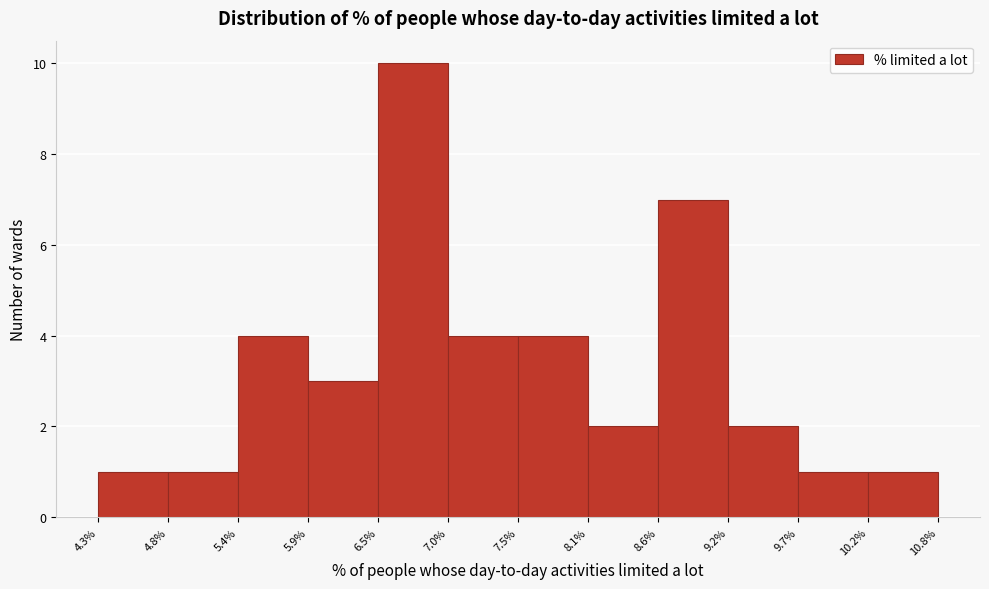

Reading left to right, transcribe this chart: for each bar, give the range it covers on the x-axis and its height. The values are not printed on the chart, so give them approximately, as read against the axis.

4.3% to 4.8%: 1
4.8% to 5.4%: 1
5.4% to 5.9%: 4
5.9% to 6.5%: 3
6.5% to 7.0%: 10
7.0% to 7.5%: 4
7.5% to 8.1%: 4
8.1% to 8.6%: 2
8.6% to 9.2%: 7
9.2% to 9.7%: 2
9.7% to 10.2%: 1
10.2% to 10.8%: 1